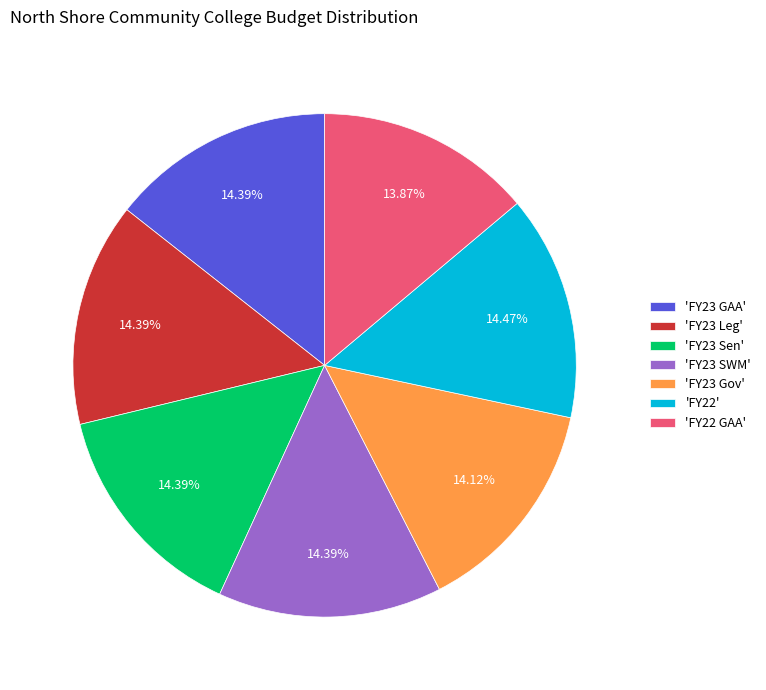

What is the ratio of the value at 'FY23 SWM' to the value at 'FY22'?

1.0